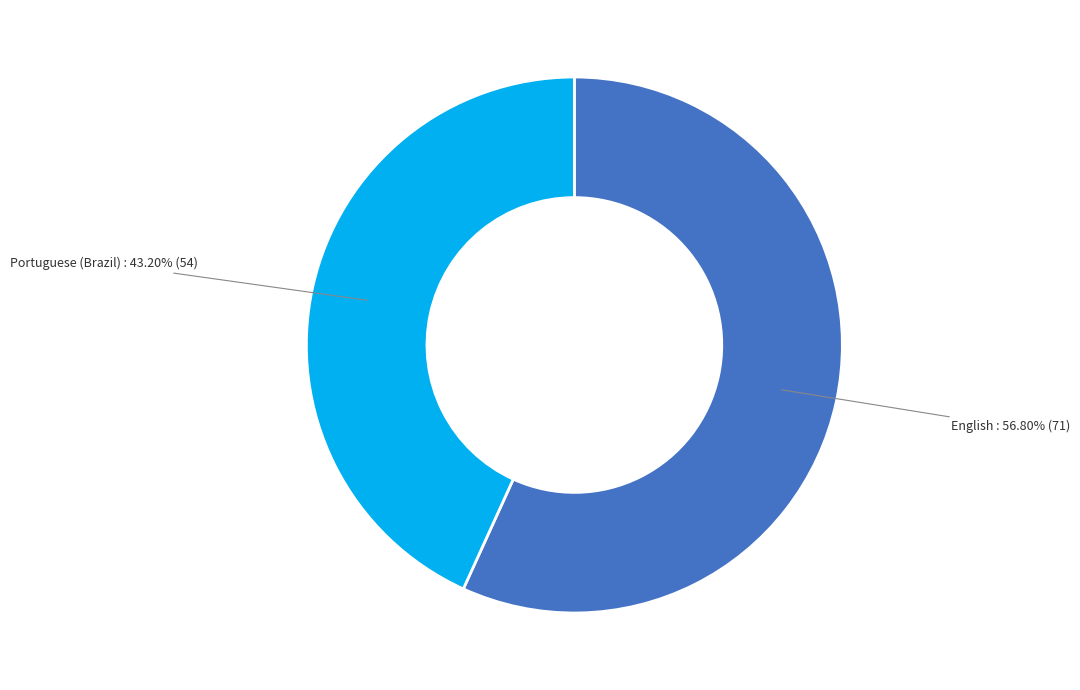

How much of the chart is everything except Portuguese (Brazil)?

56.8%